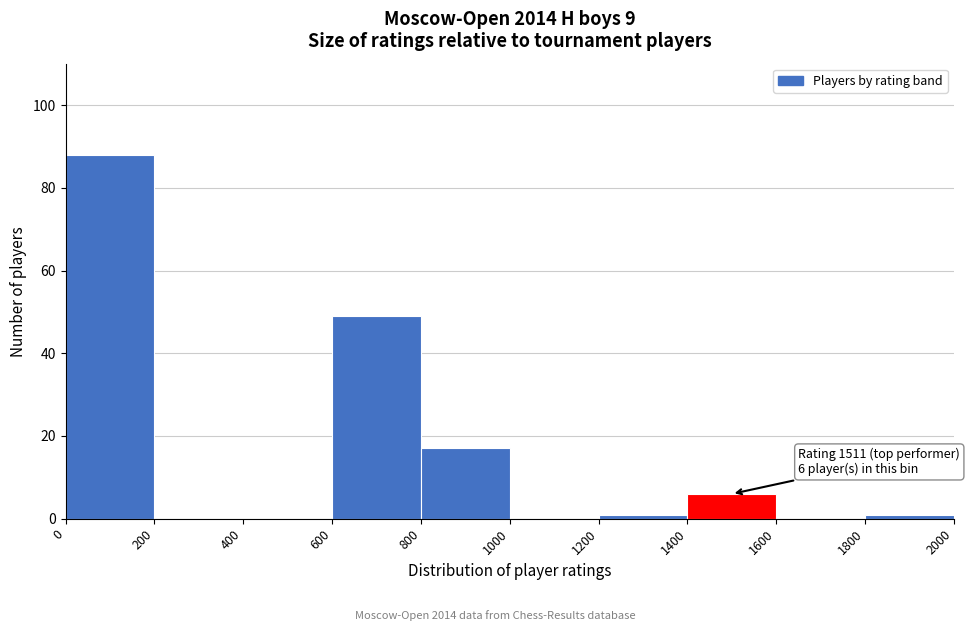

Over which range of the x-axis is the bar tallest?

0 to 200